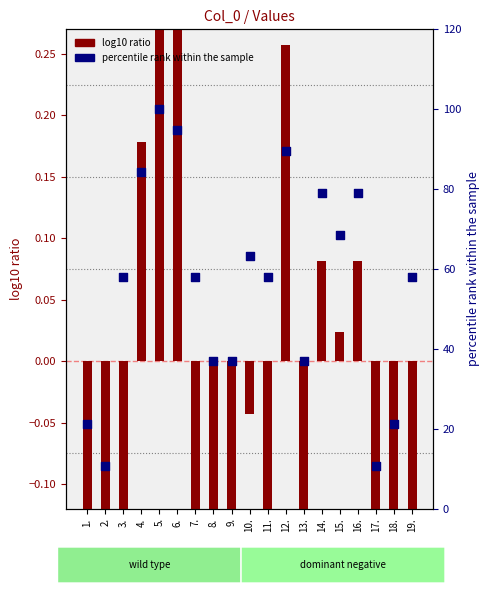

Is the value of log10 ratio at 18. greater than the value of percentile rank within the sample at 6.?

No